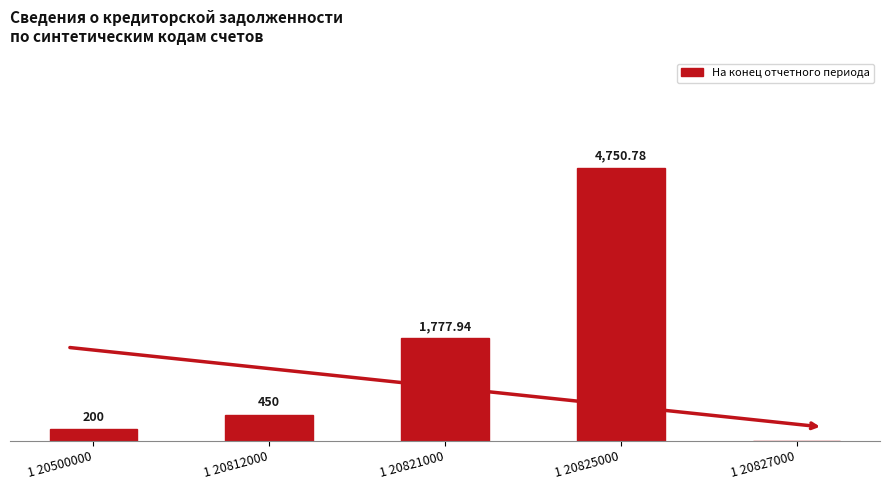

Between 1 20825000 and 1 20827000, which is larger?

1 20825000